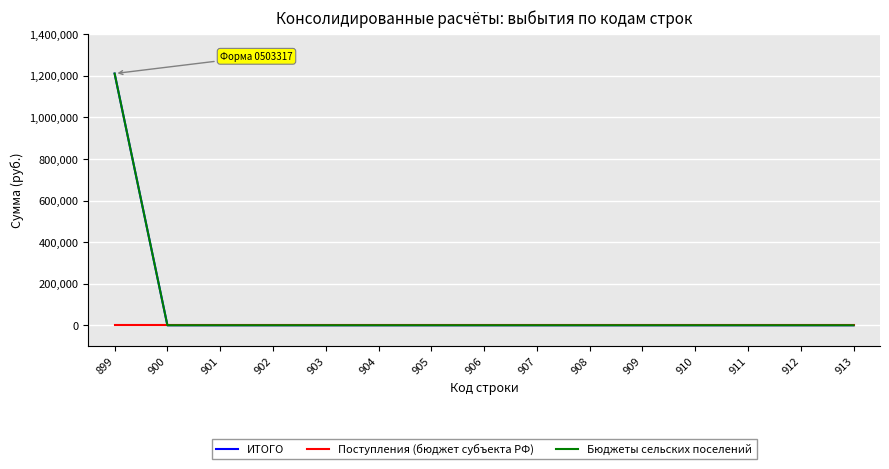

The Бюджеты сельских поселений series shows -681827 at 906. True or false?

False